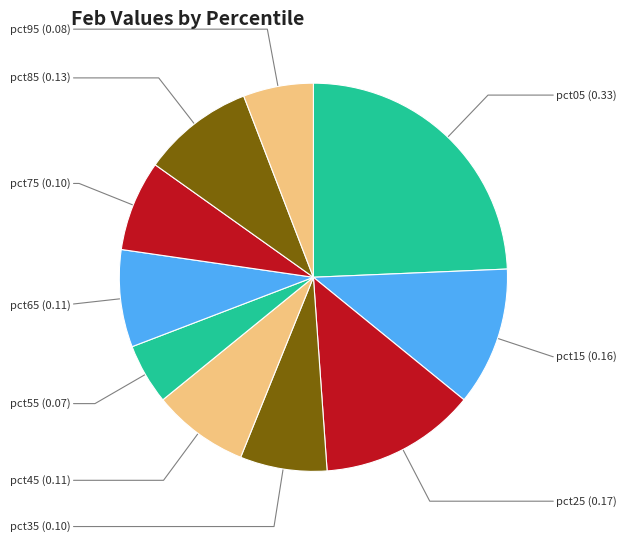

Is pct35 the majority of the pie?

No